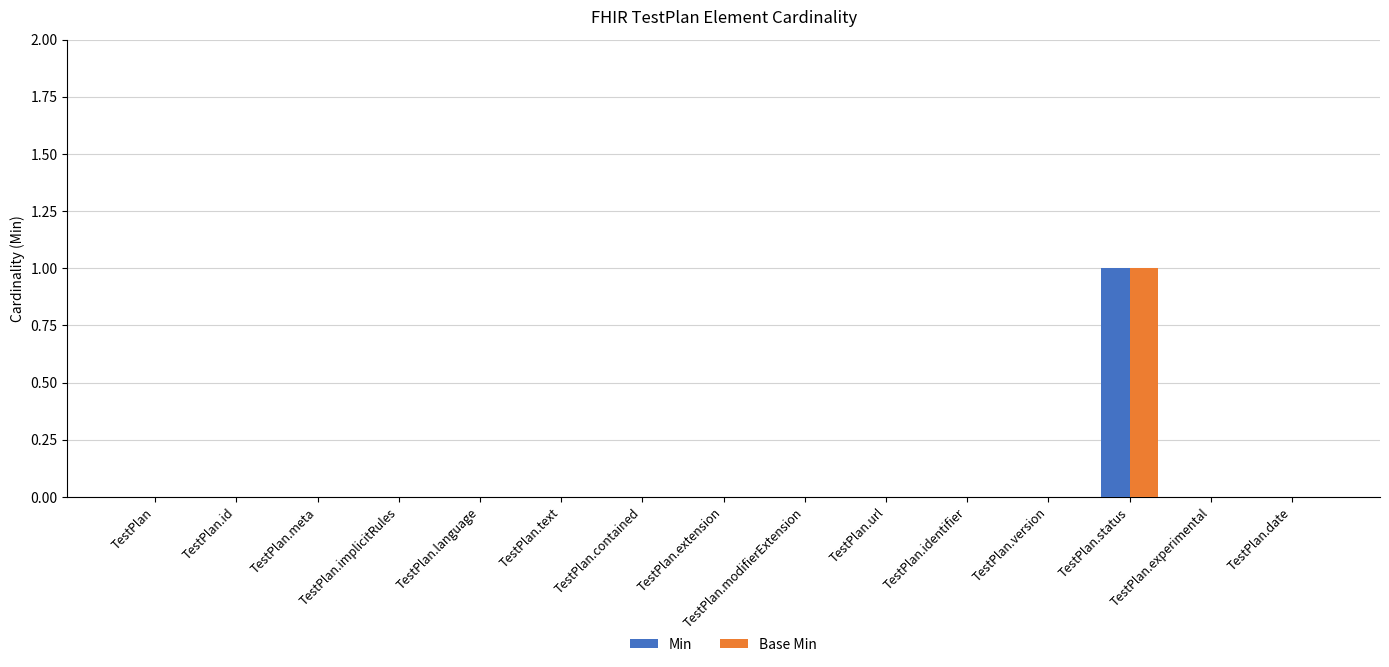

Reading left to right, extract all data points from this chart.

Min: TestPlan=0	TestPlan.id=0	TestPlan.meta=0	TestPlan.implicitRules=0	TestPlan.language=0	TestPlan.text=0	TestPlan.contained=0	TestPlan.extension=0	TestPlan.modifierExtension=0	TestPlan.url=0	TestPlan.identifier=0	TestPlan.version=0	TestPlan.status=1	TestPlan.experimental=0	TestPlan.date=0
Base Min: TestPlan=0	TestPlan.id=0	TestPlan.meta=0	TestPlan.implicitRules=0	TestPlan.language=0	TestPlan.text=0	TestPlan.contained=0	TestPlan.extension=0	TestPlan.modifierExtension=0	TestPlan.url=0	TestPlan.identifier=0	TestPlan.version=0	TestPlan.status=1	TestPlan.experimental=0	TestPlan.date=0